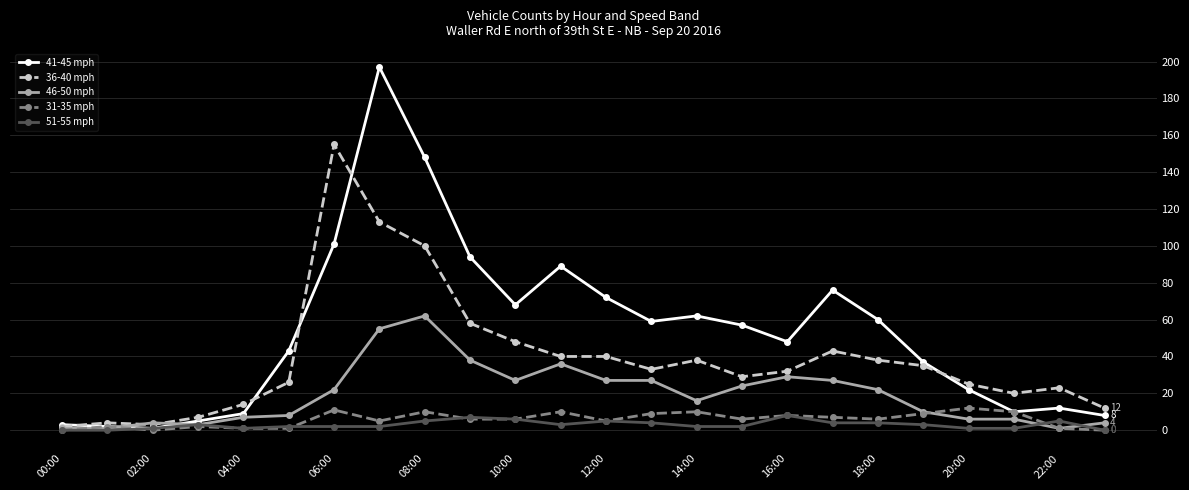

True or false: 36-40 mph has more than 0 points higher than both neighbors.

True